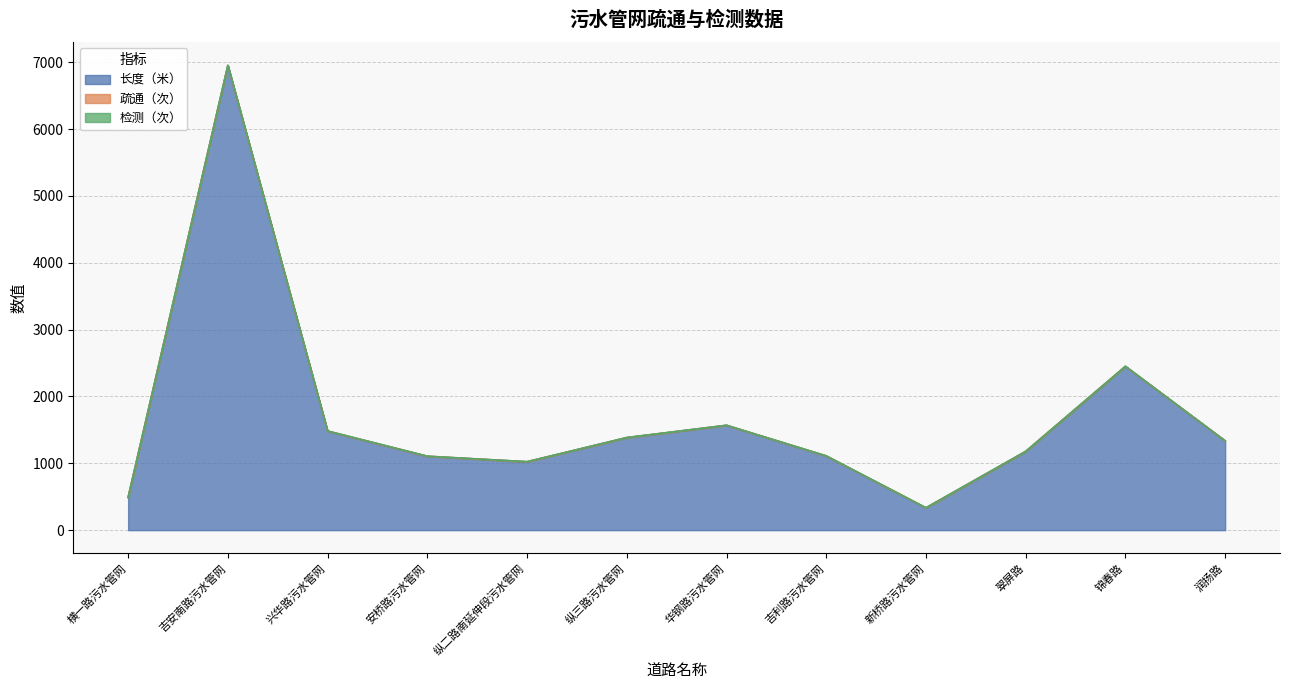

Which series has the largest range (max minus min)?

长度（米）